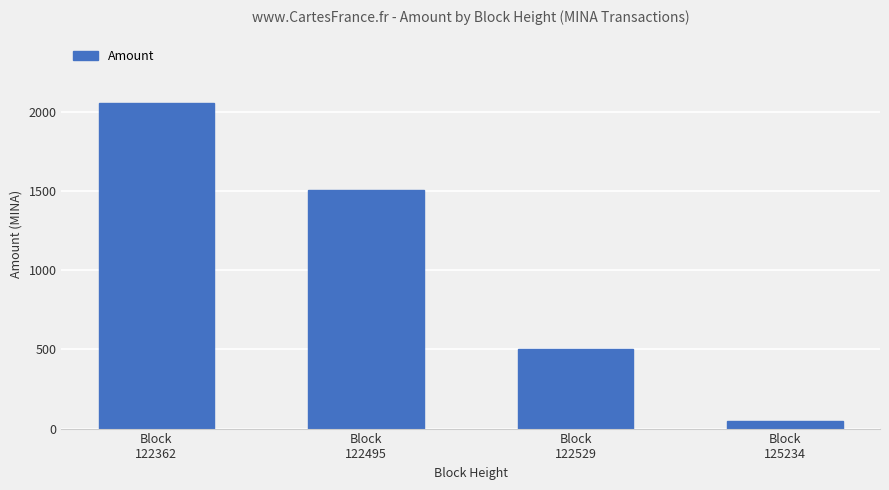

Where does the data first go above 1505?

Block
122362